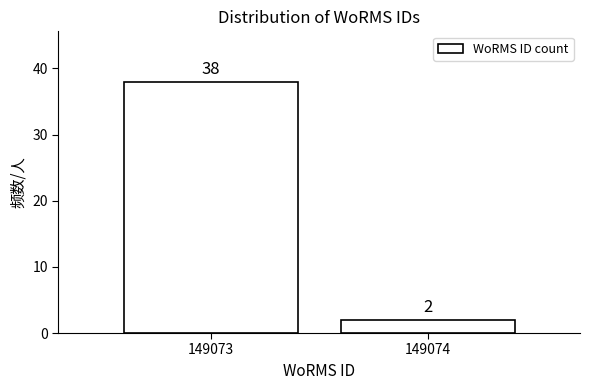

Reading left to right, what are all the values shown in this chart?

38	2